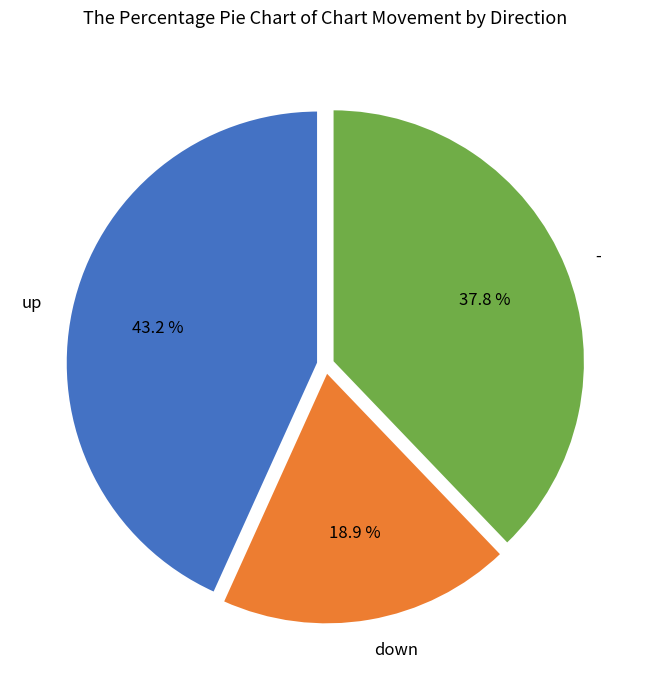

How many slices are in this pie chart?

3